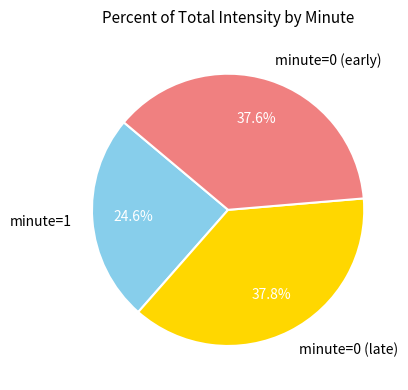

Count the number of slices in the pie.

3